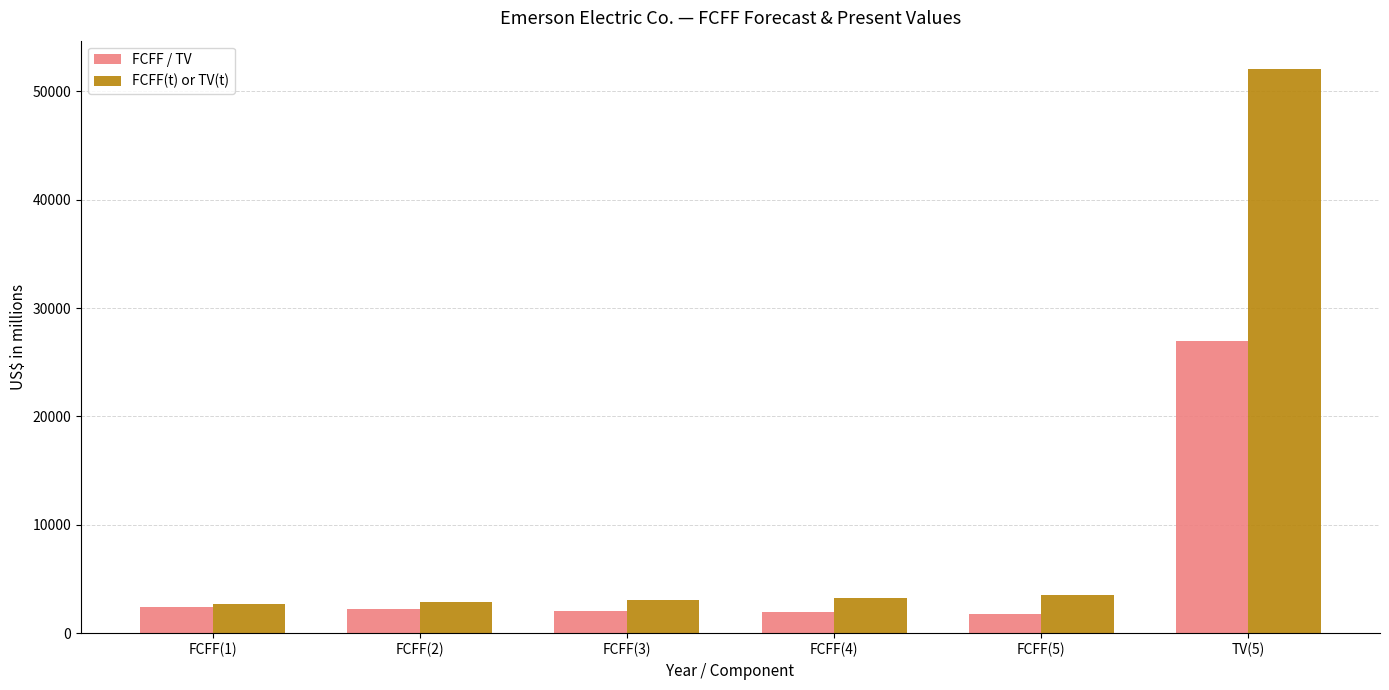

What is the total value across all series at TV(5)?

79070